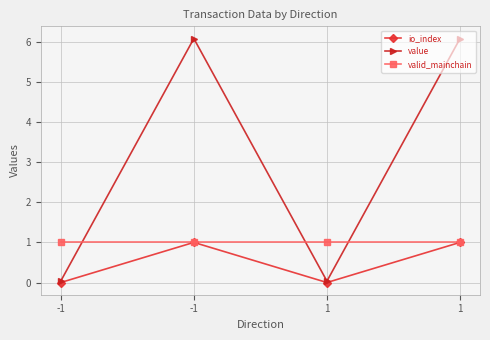

What are all the series names shown in the legend?

io_index, value, valid_mainchain